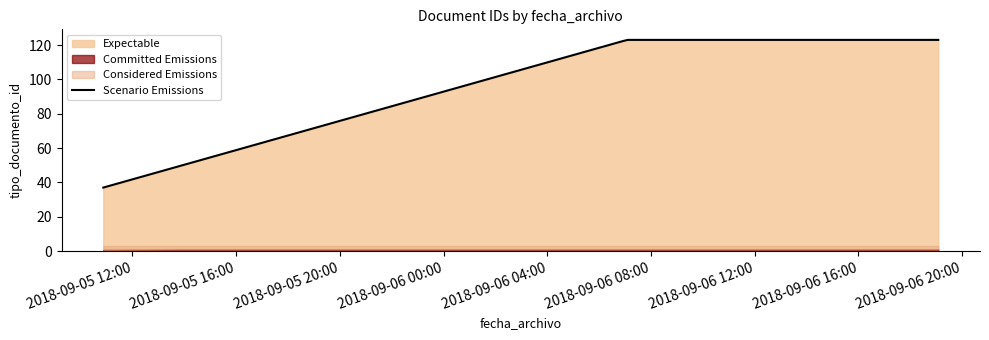

What is the lowest value of the Scenario Emissions series?

37.0